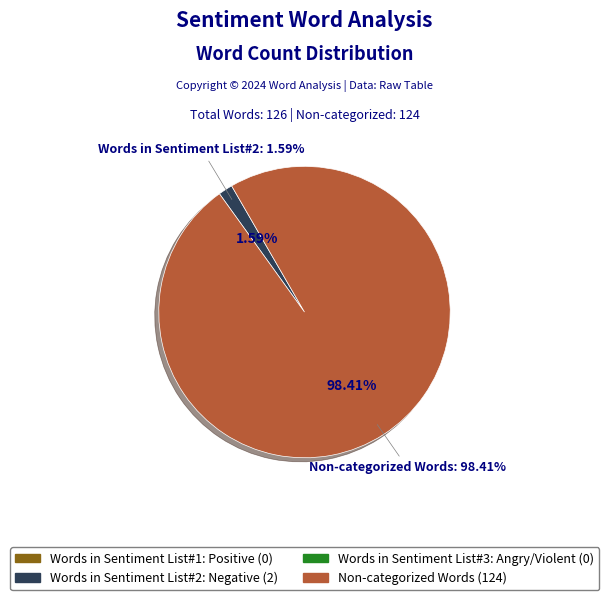

What portion of the pie excludes Words in Sentiment List#3: Angry/Violent?

100.0%